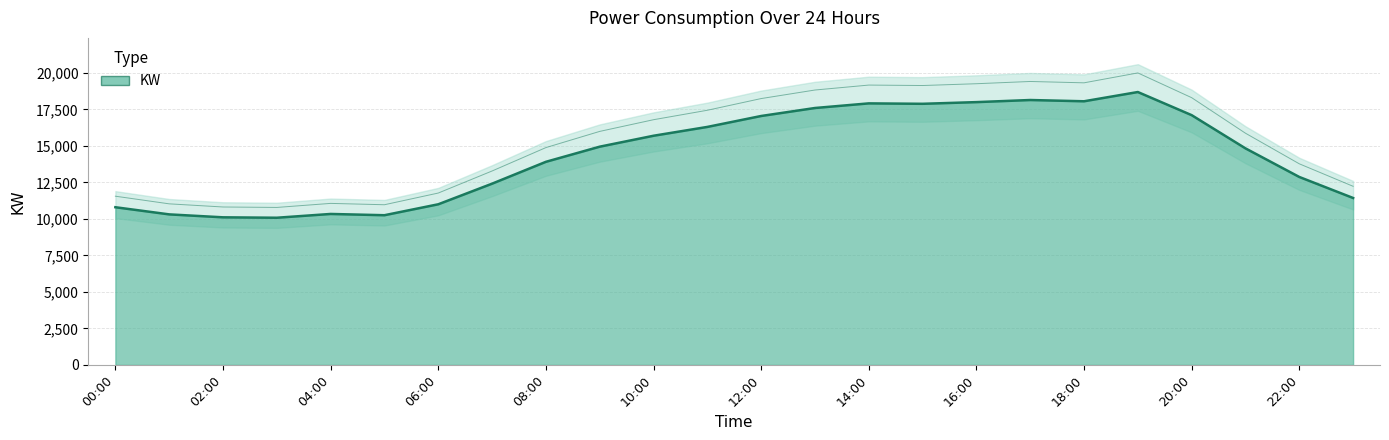

How many lines are shown in the chart?

1